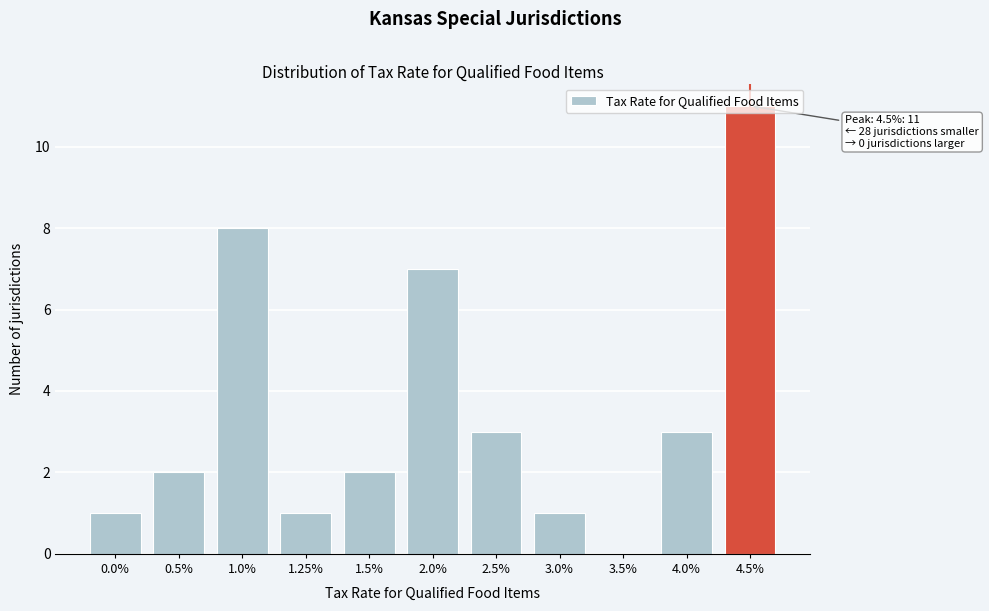

What is the ratio of the value at 1.0% to the value at 3.0%?

8.0